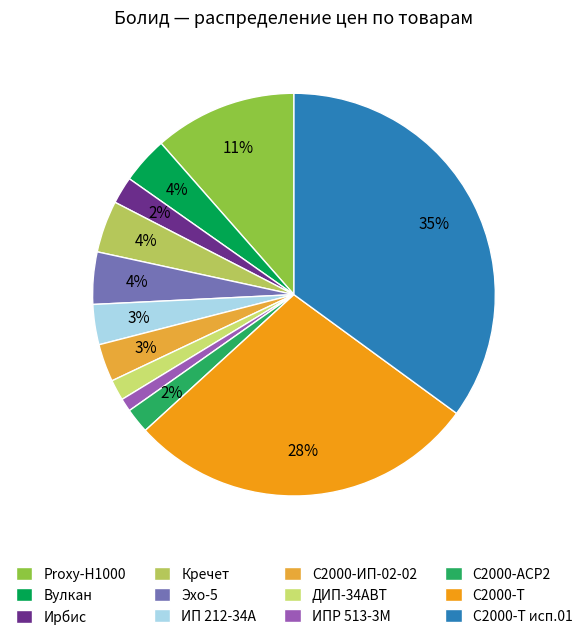

What percentage is NOT represented by ИП 212-34А?

96.8%